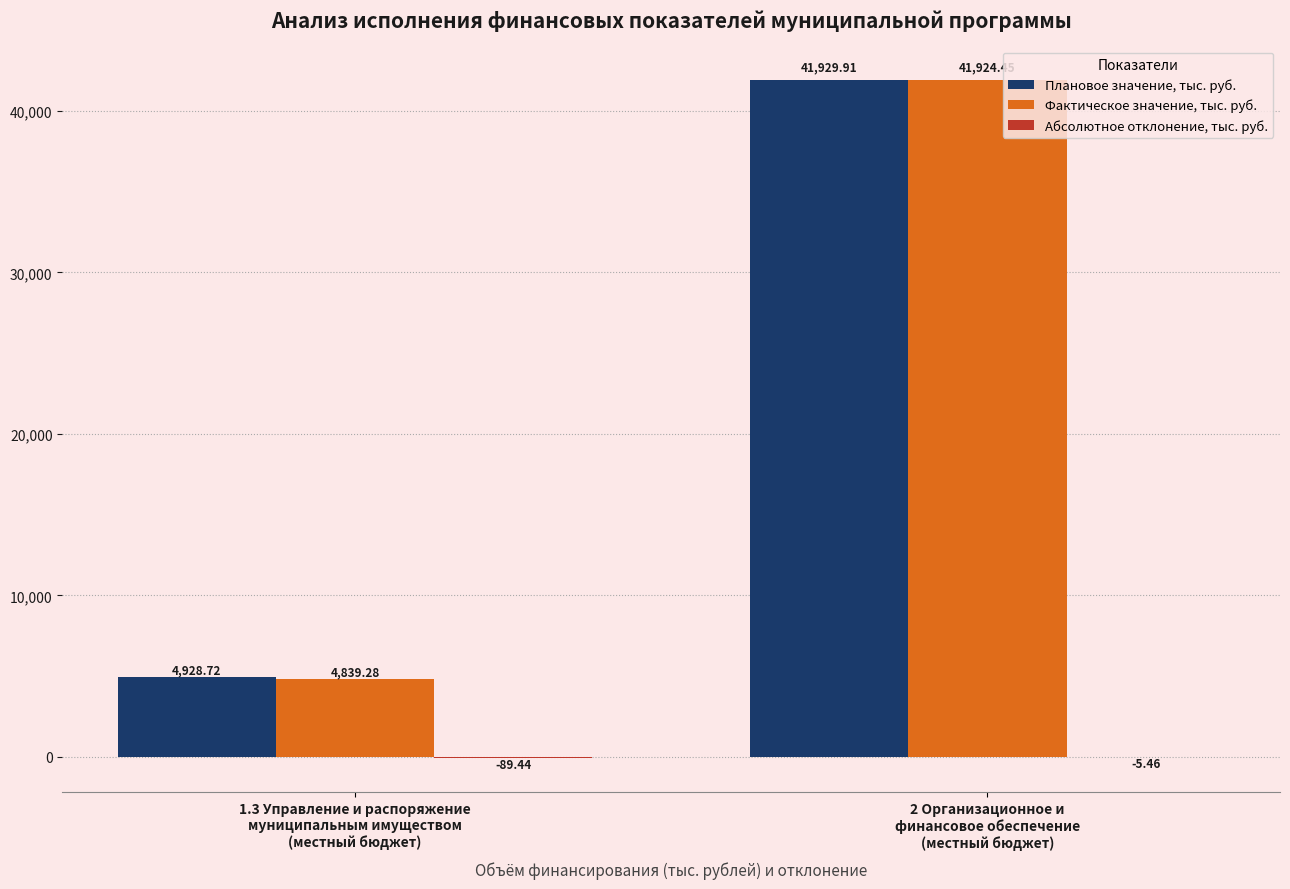

Which series has the largest total across all categories?

Плановое значение, тыс. руб.